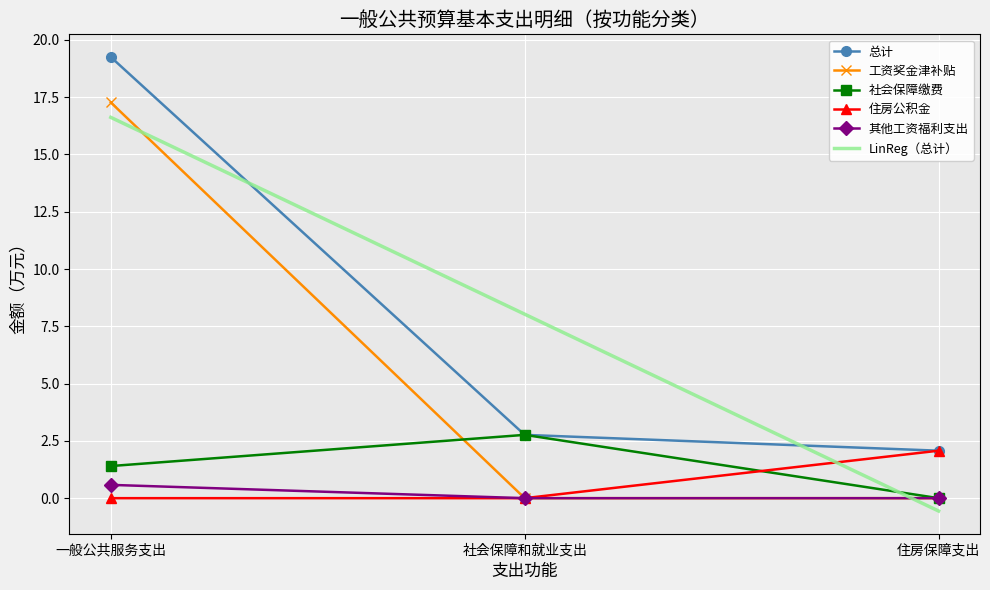

Reading right to left, list all the values displayed in this chart.

总计: 2.1	2.8	19.3
工资奖金津补贴: 0.0	0.0	17.3
社会保障缴费: 0.0	2.8	1.4
住房公积金: 2.1	0.0	0.0
其他工资福利支出: 0.0	0.0	0.6